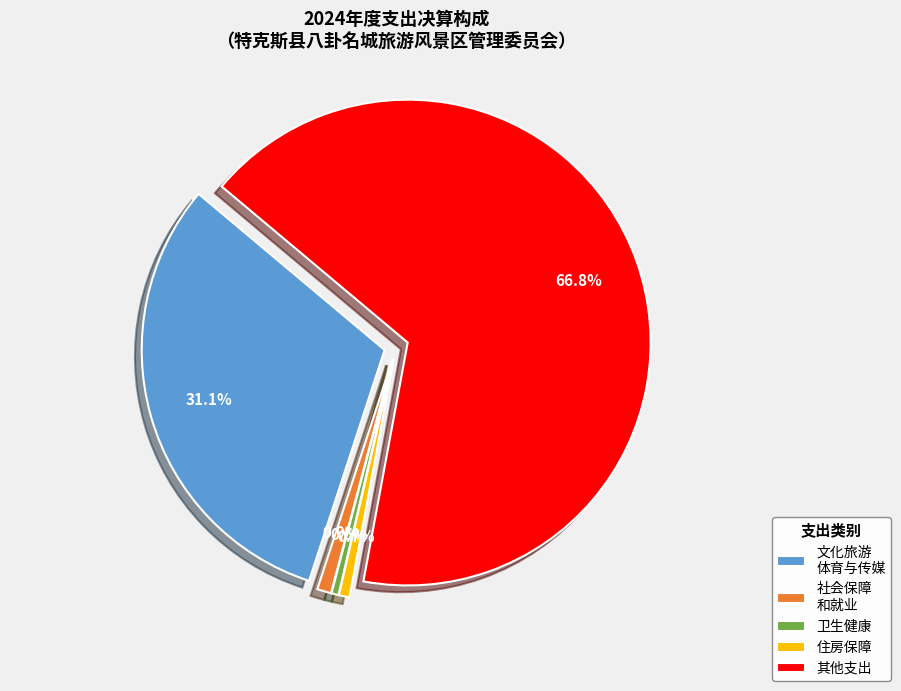

Which category has the smallest portion of the pie?

卫生健康支出